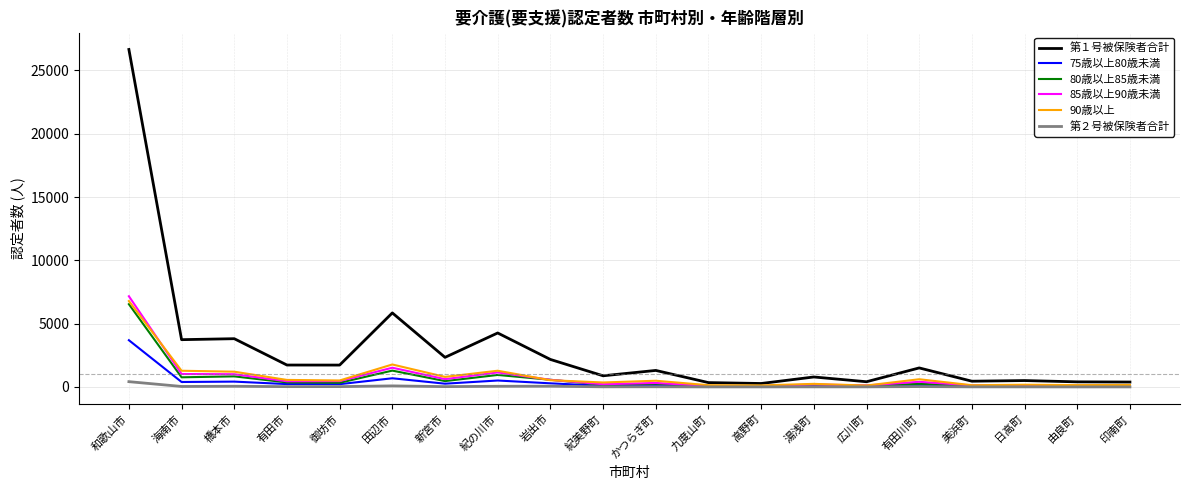

What are all the series names shown in the legend?

第１号被保険者合計, 75歳以上80歳未満, 80歳以上85歳未満, 85歳以上90歳未満, 90歳以上, 第２号被保険者合計